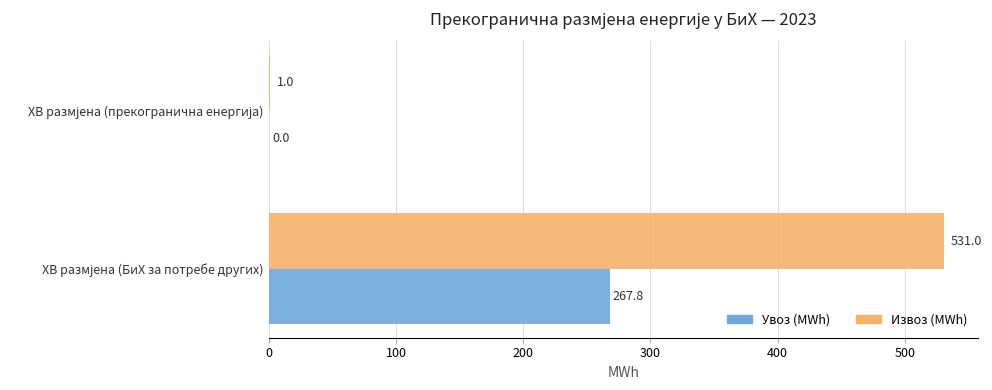

Which series has the largest total across all categories?

Извоз (MWh)